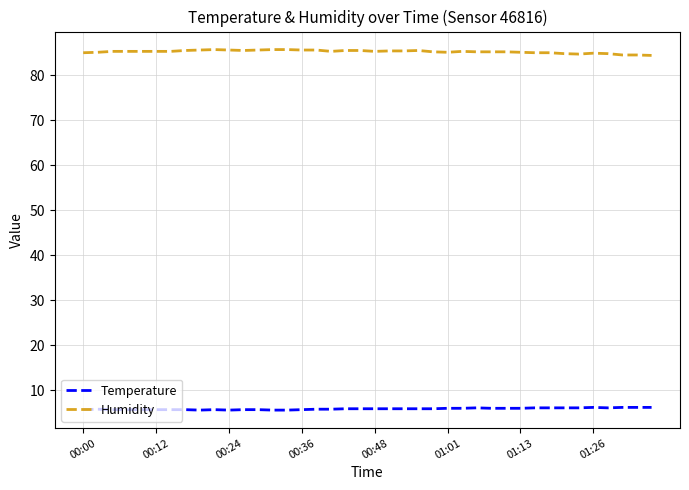

List the series in order of their peak value, lowest first.

Temperature, Humidity